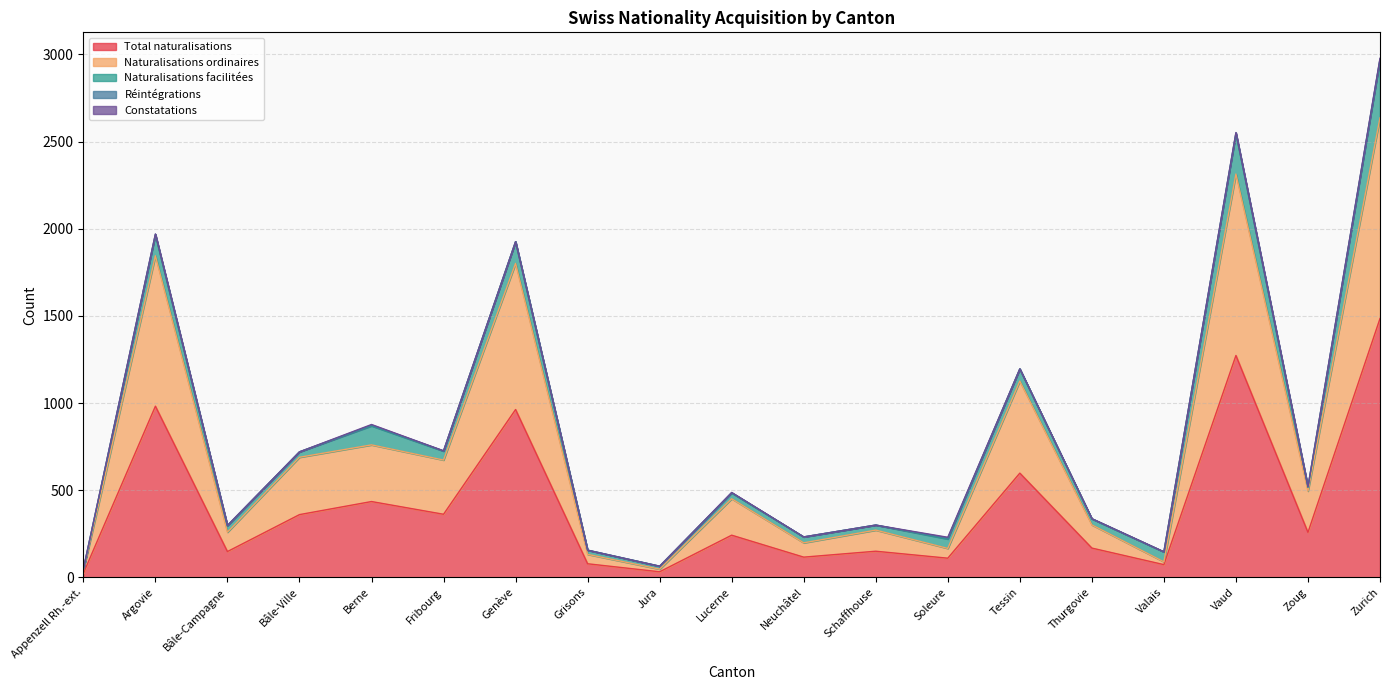

How many lines are shown in the chart?

5